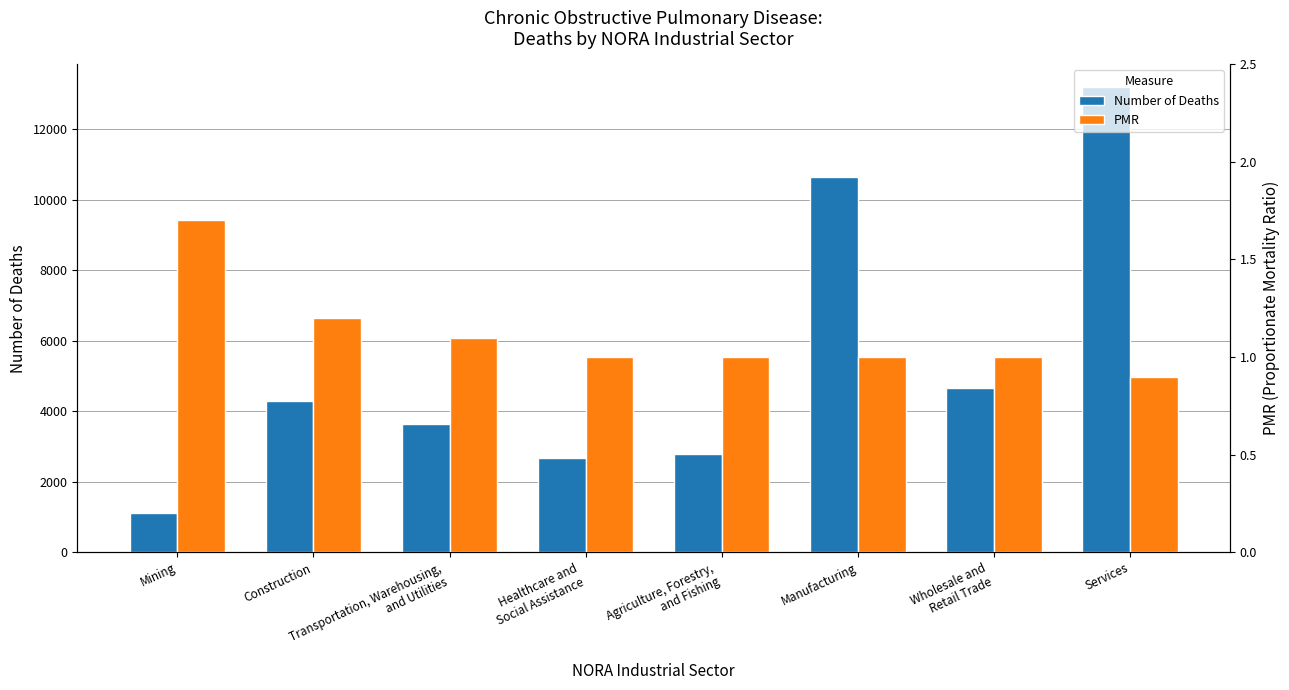

Rank the categories by PMR value from highest to lowest.

Mining, Construction, Transportation, Warehousing,
and Utilities, Healthcare and
Social Assistance, Agriculture, Forestry,
and Fishing, Manufacturing, Wholesale and
Retail Trade, Services